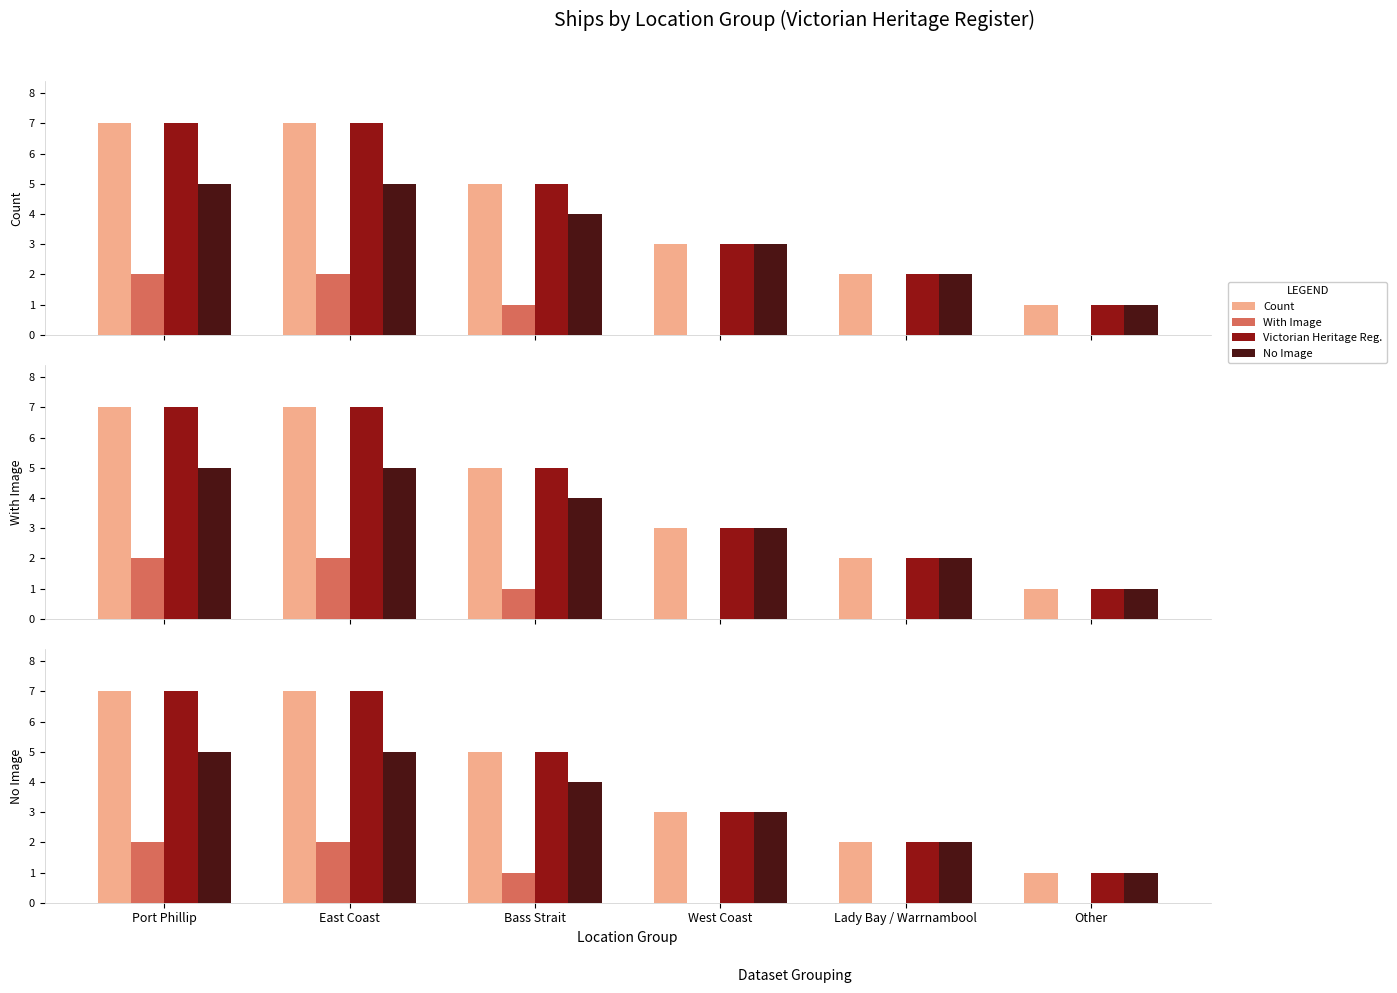

Count the number of categories in the chart.

6